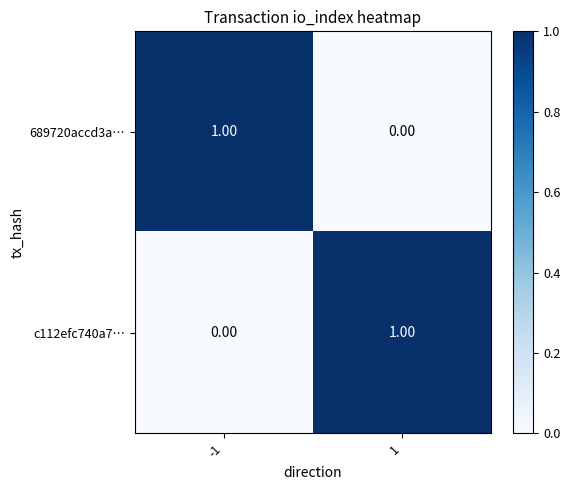

Is the value of c112efc740a7… at 1 greater than the value of 689720accd3a… at 1?

Yes